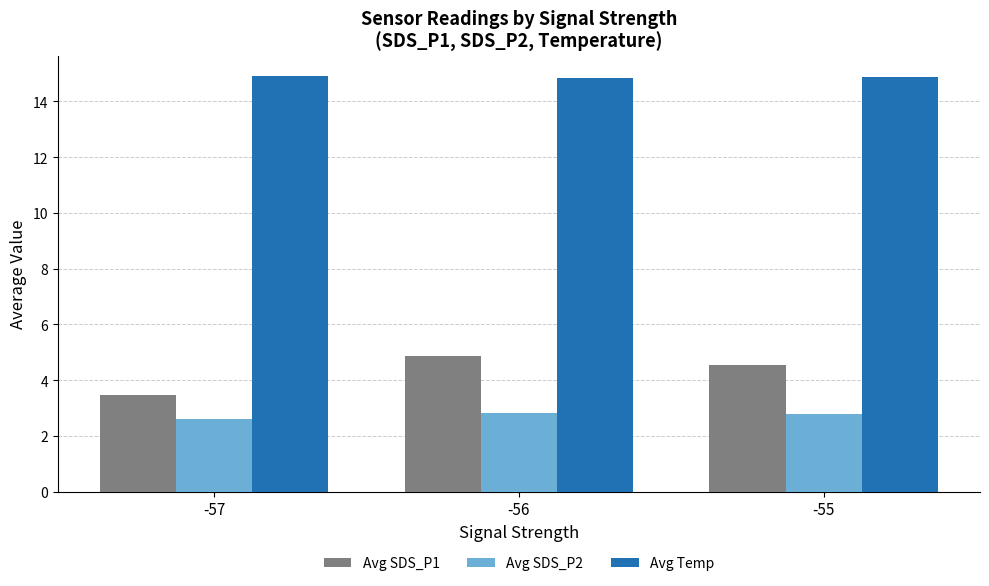

The Avg Temp series shows 9.0 at -57. True or false?

False